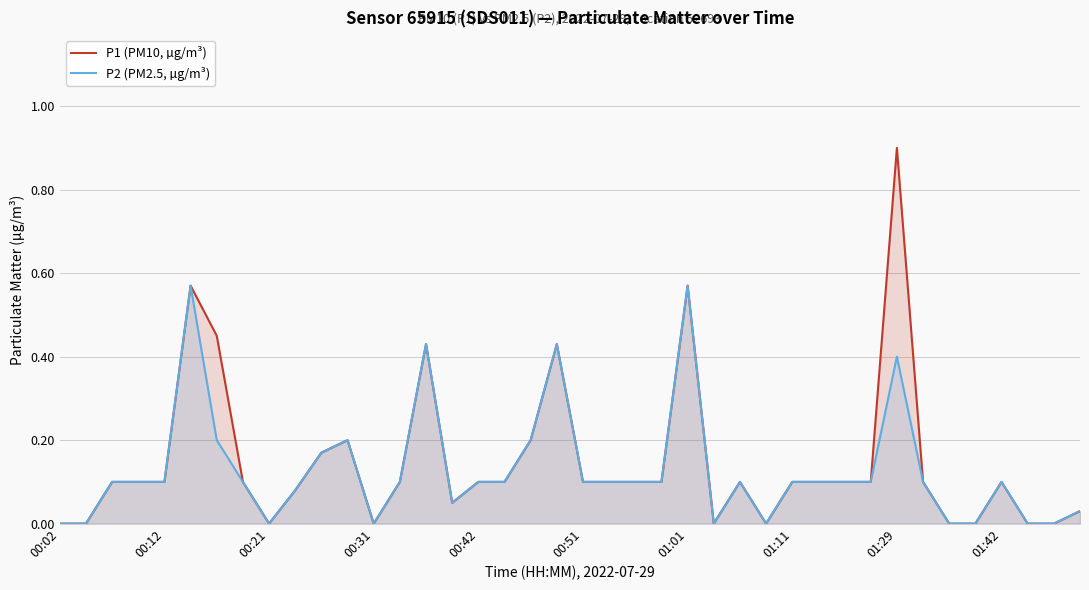

How many lines are shown in the chart?

2